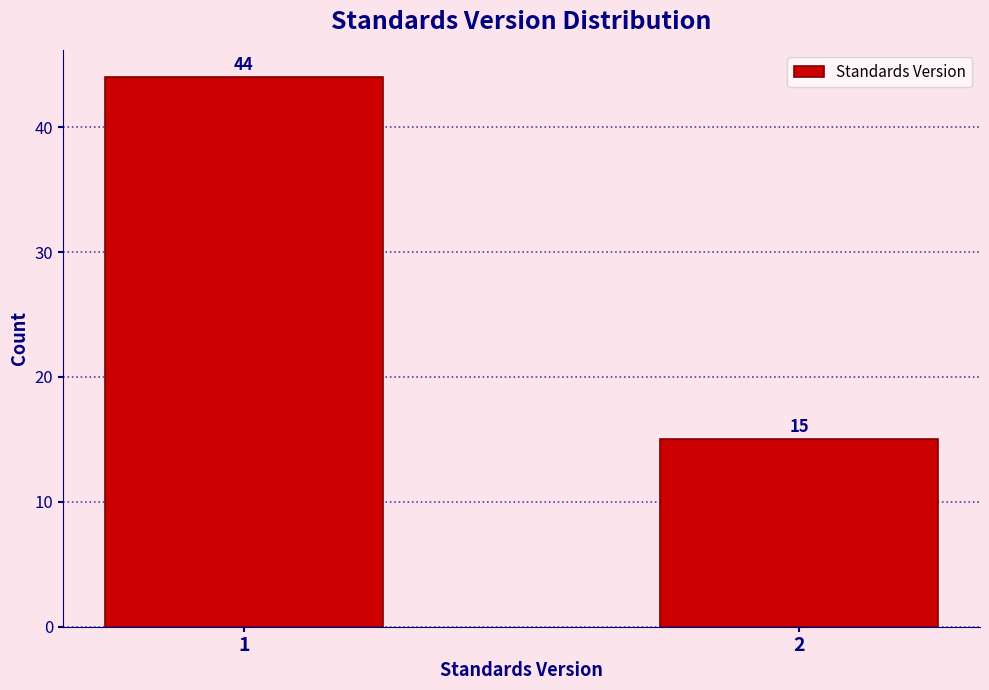

Reading left to right, what are all the values shown in this chart?

1=44	2=15